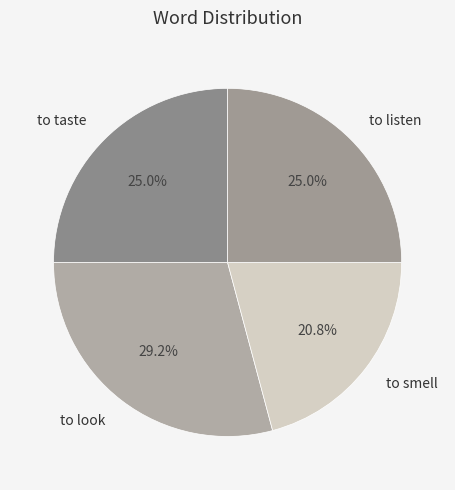

Which slice is the largest?

to look